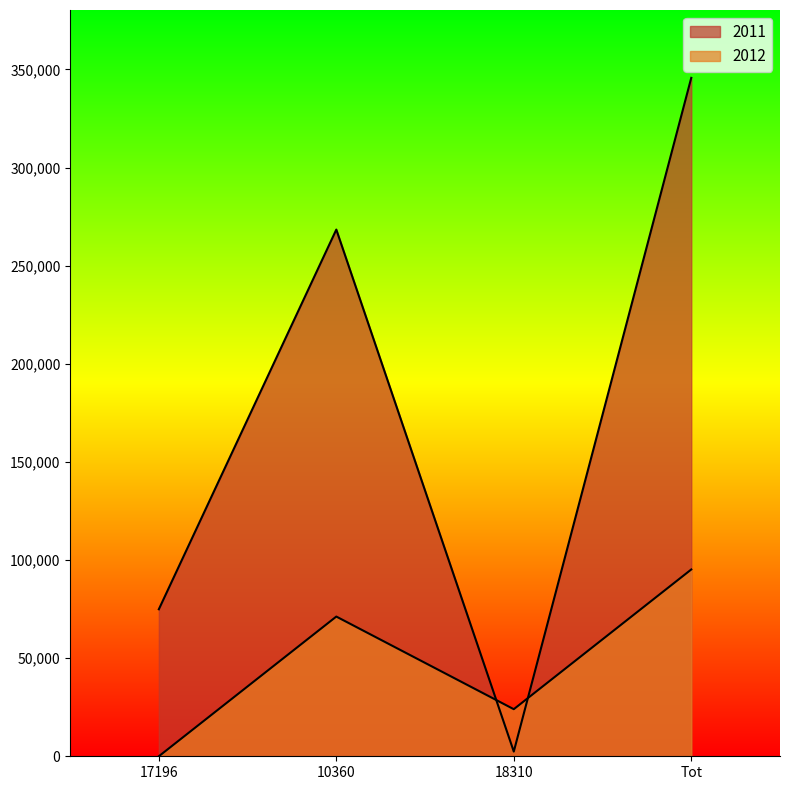

What is the difference between the second highest and second lowest values in the 2011 series?

193501